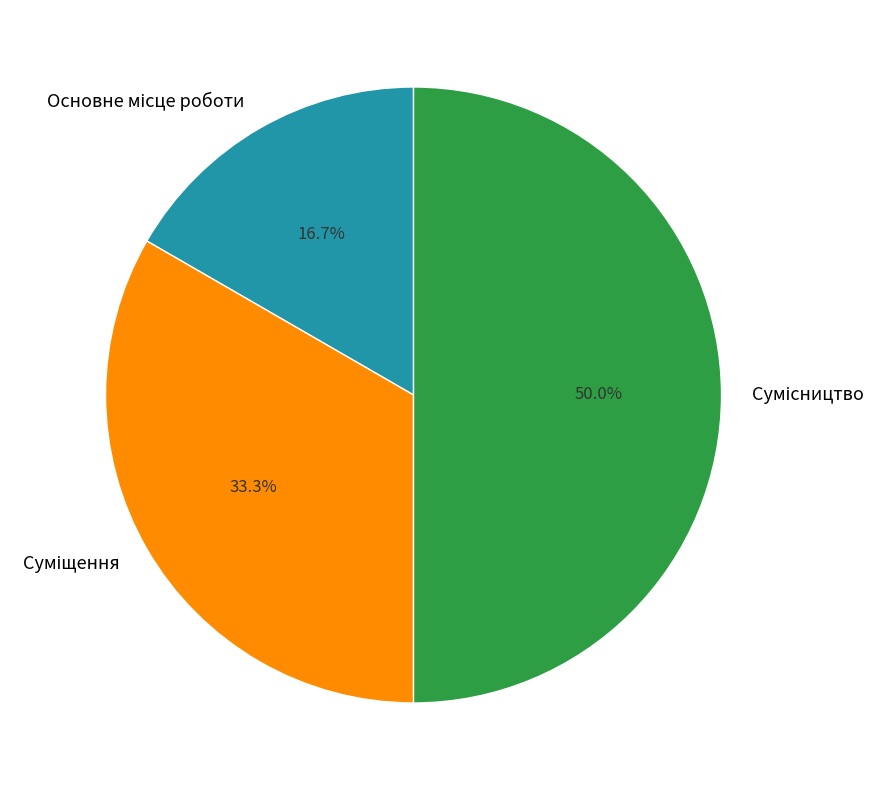

Count the number of slices in the pie.

3